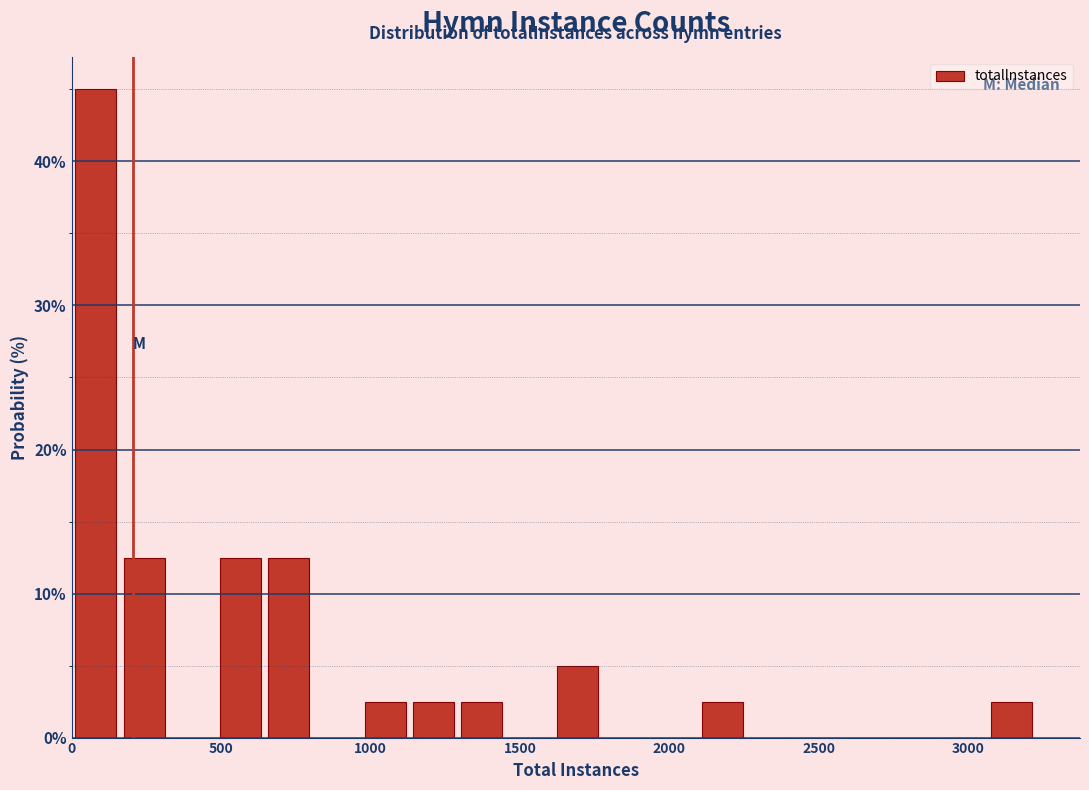

Around what value on the x-axis is the tallest bar? Give the approximate position of its centre, as read against the axis.

100